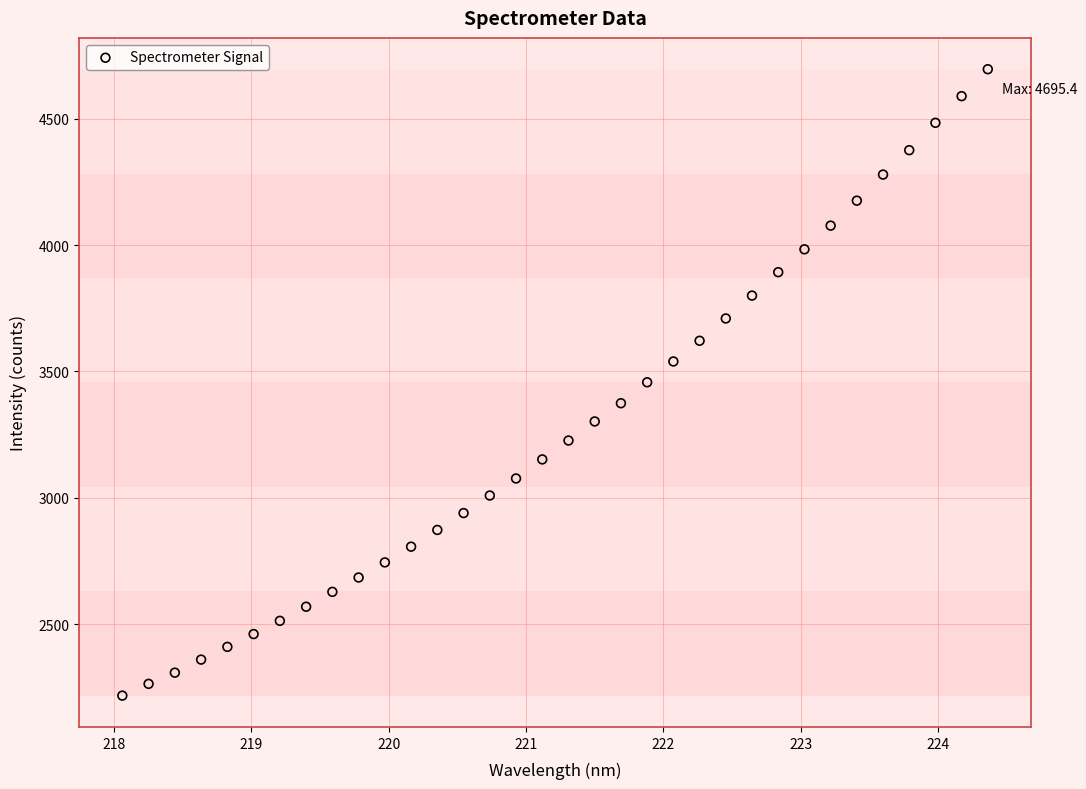

What is the range of X values (max minus min)?

6.3